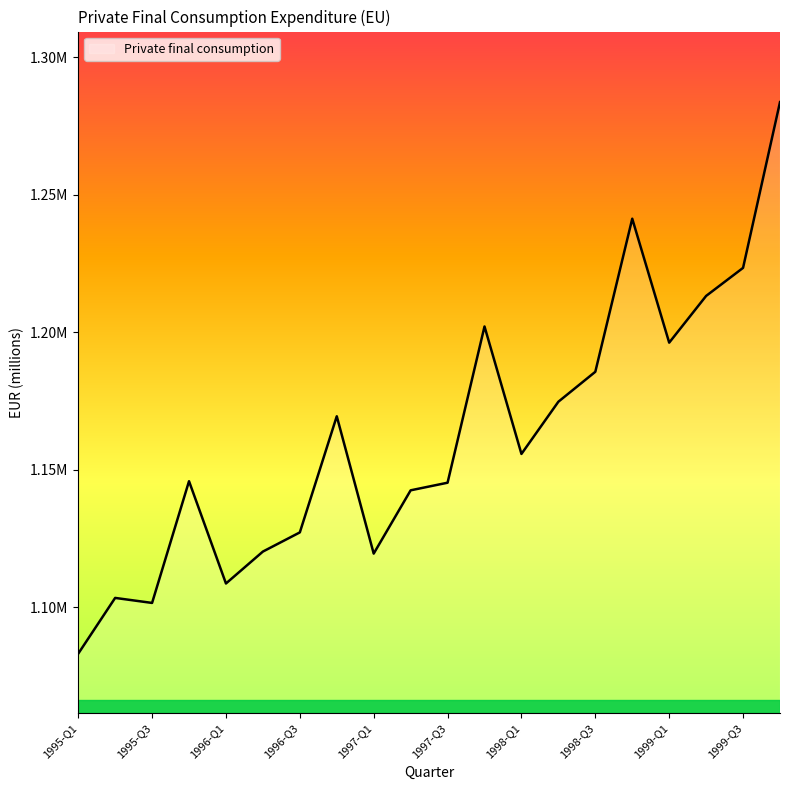

What is the sum of all values?

23242540.4